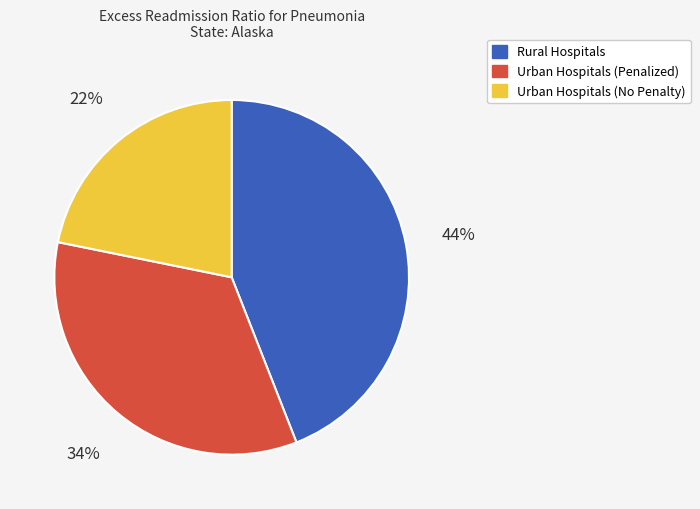

Does ALASKA REGIONAL account for over 50% of the chart?

No